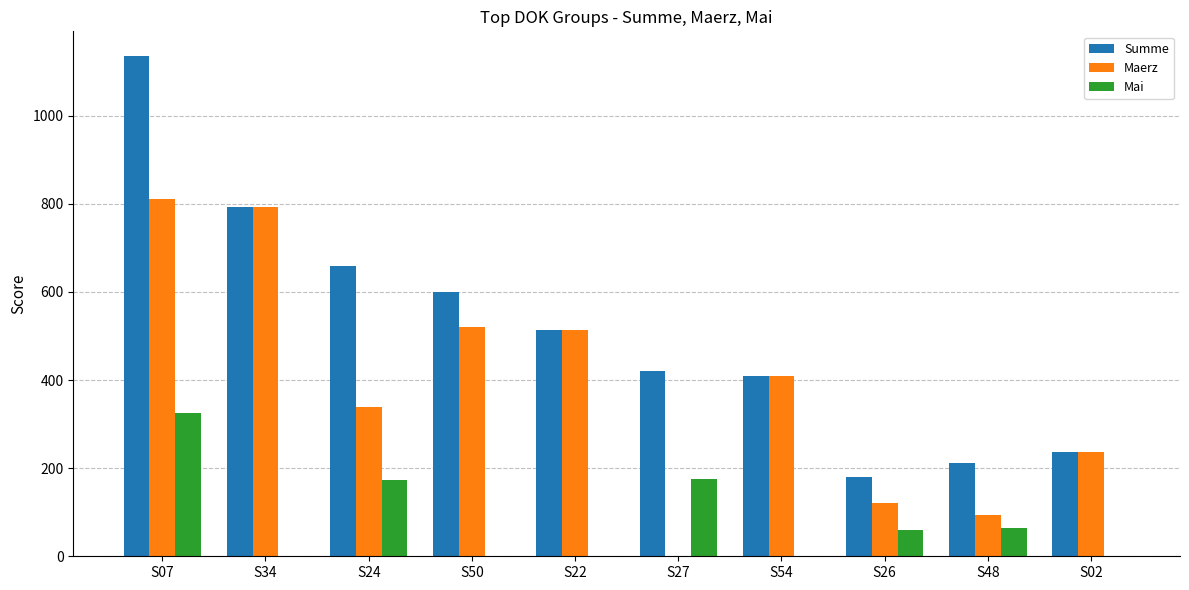

How many groups of bars are there?

10